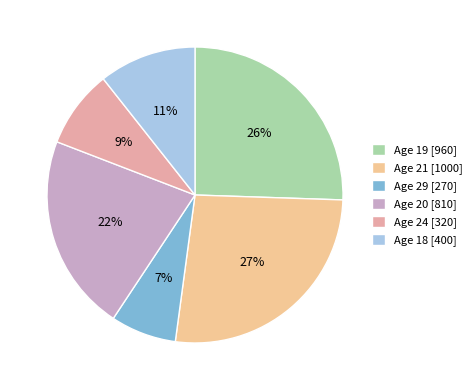

How many segments does this pie chart have?

6